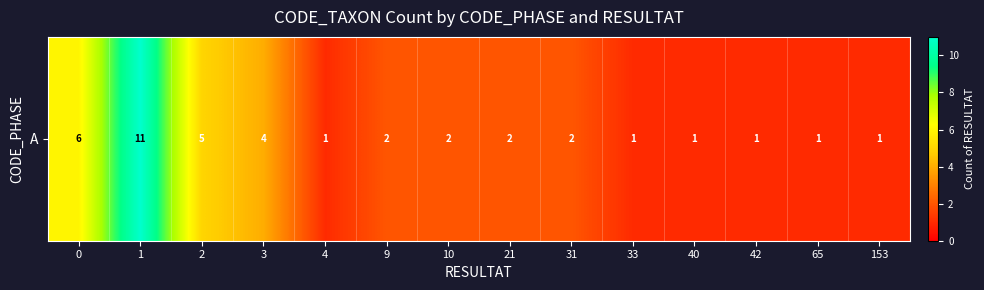

Reading right to left, transcribe all the data shown in this chart.

153=1	65=1	42=1	40=1	33=1	31=2	21=2	10=2	9=2	4=1	3=4	2=5	1=11	0=6